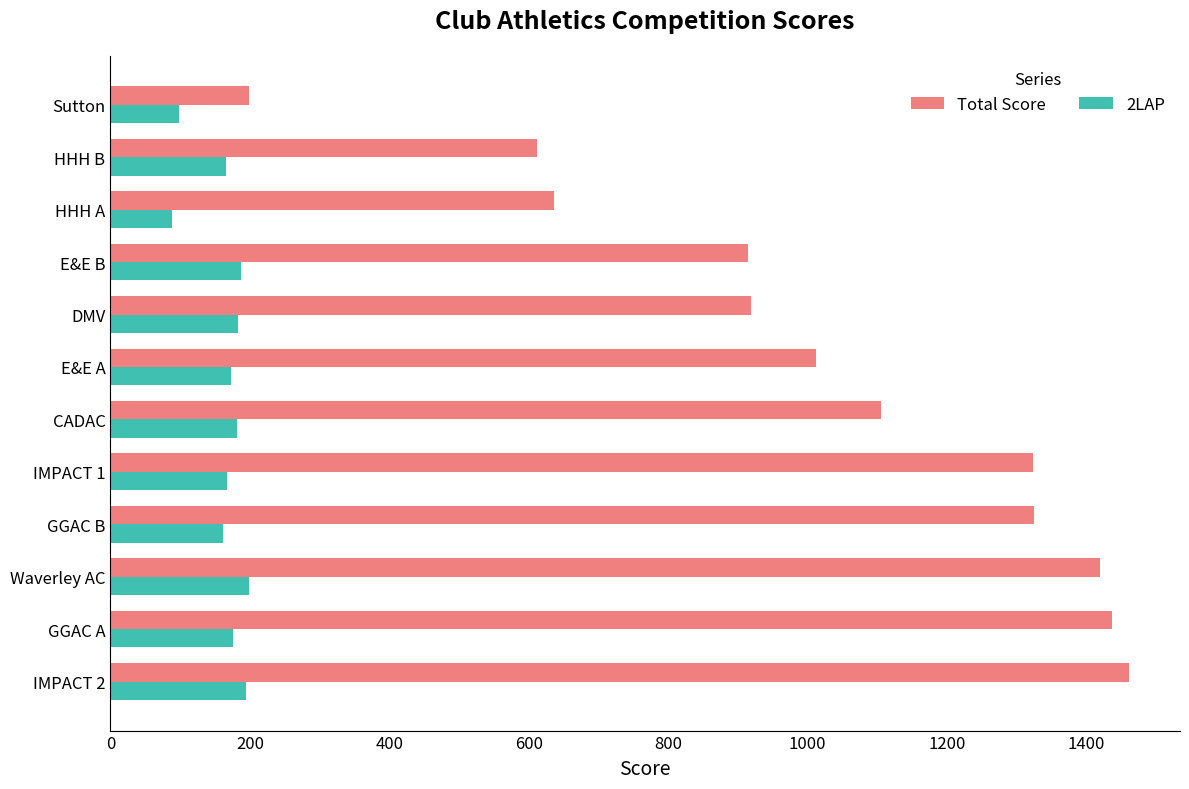

What is the minimum value shown in the chart?

89